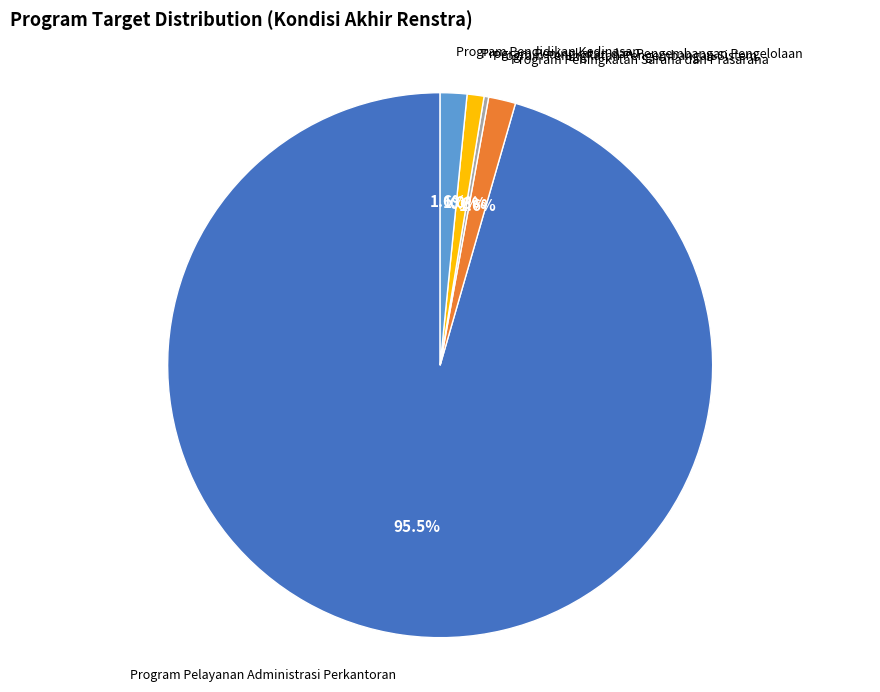

Does any single category account for the majority?

Yes